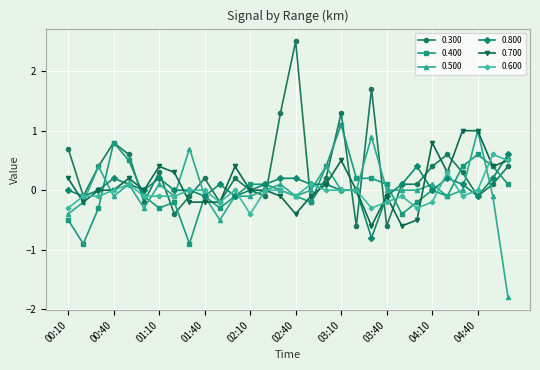

What is the minimum value shown in the chart?

-1.8